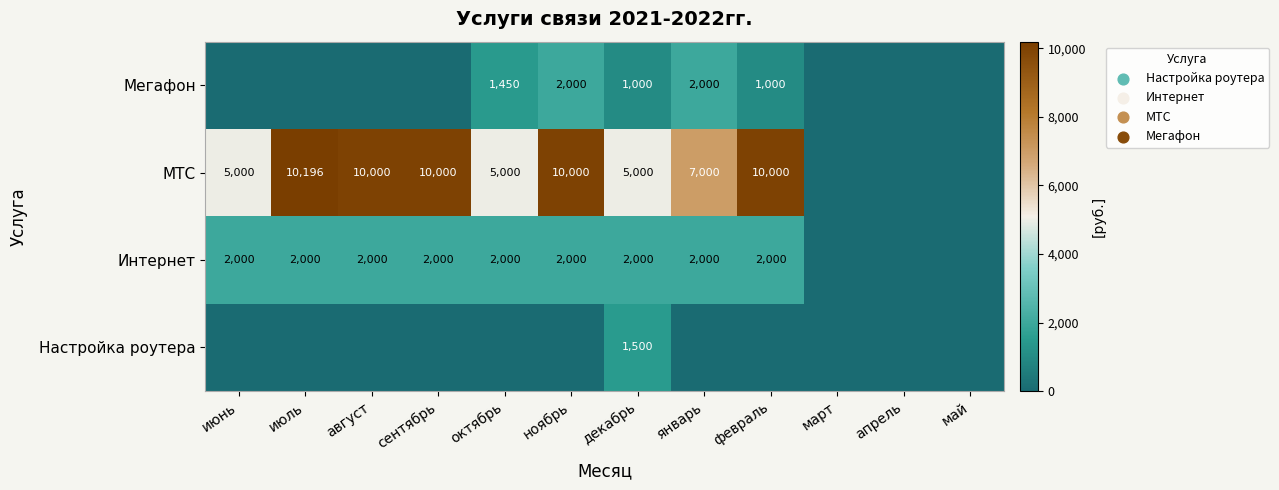

What is the sum of the МТС values at август and февраль?

20000